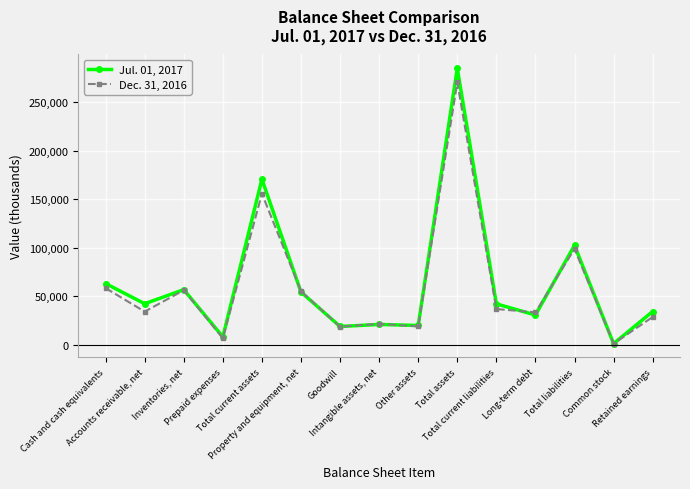

What is the sum of all Jul. 01, 2017 values?

952035